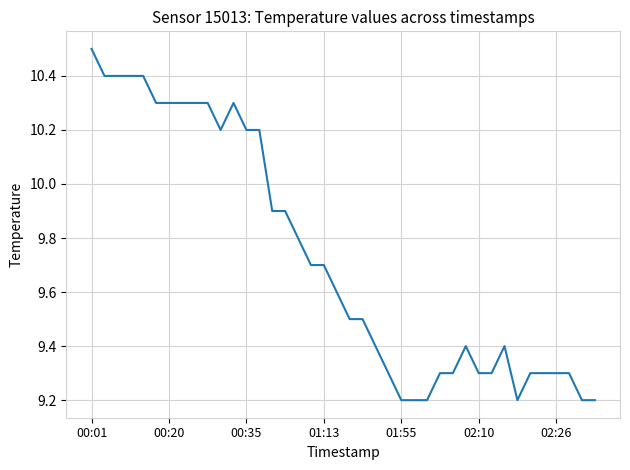

What is the minimum value shown in the chart?

9.2